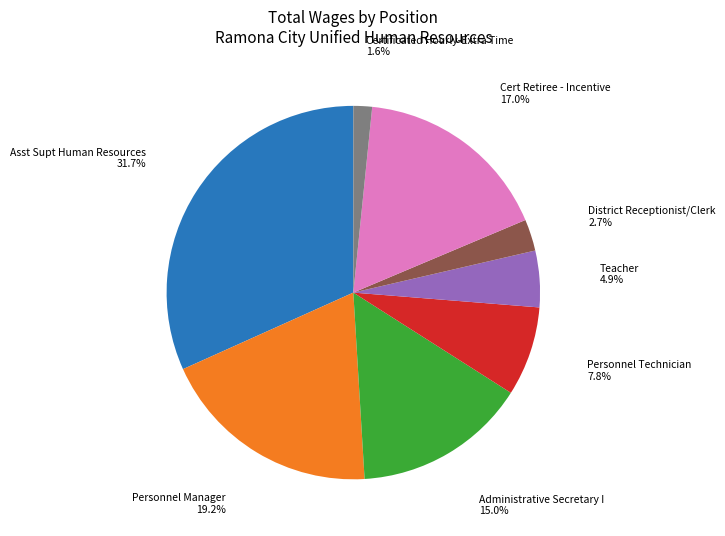

To the nearest percent, what portion does Certificated Hourly-Extra Time represent?

2%